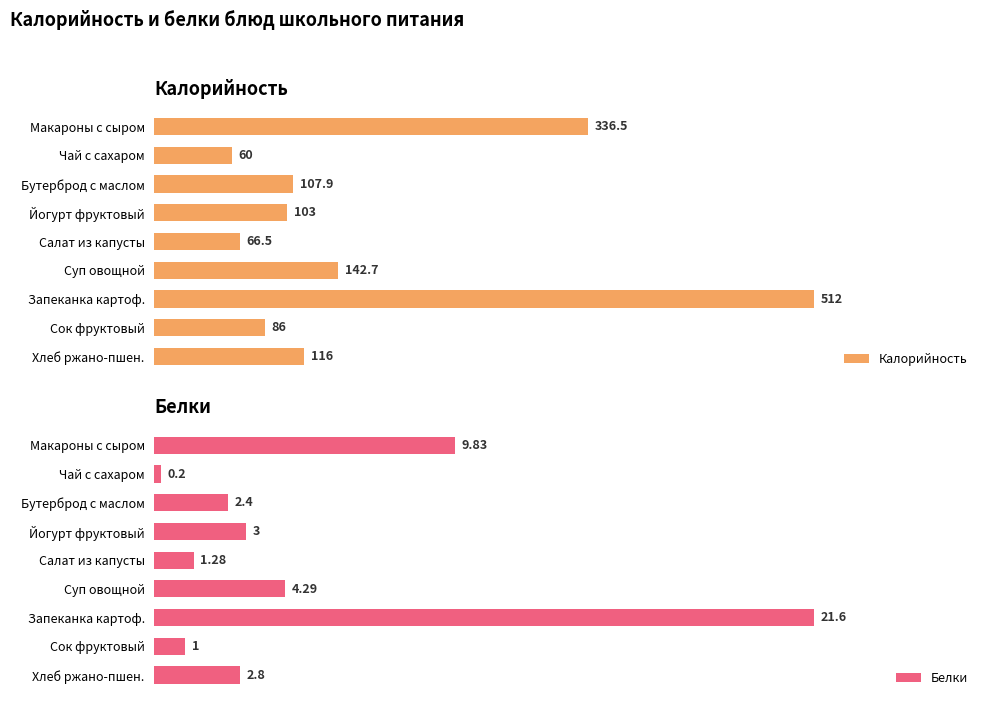

Which series has the largest range (max minus min)?

Калорийность